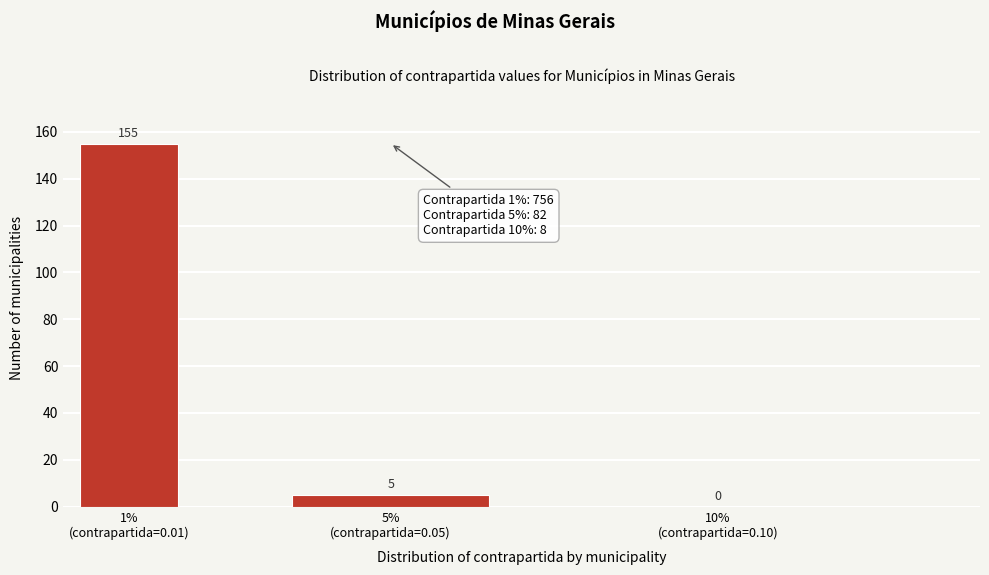

What is the sum of all values?

160